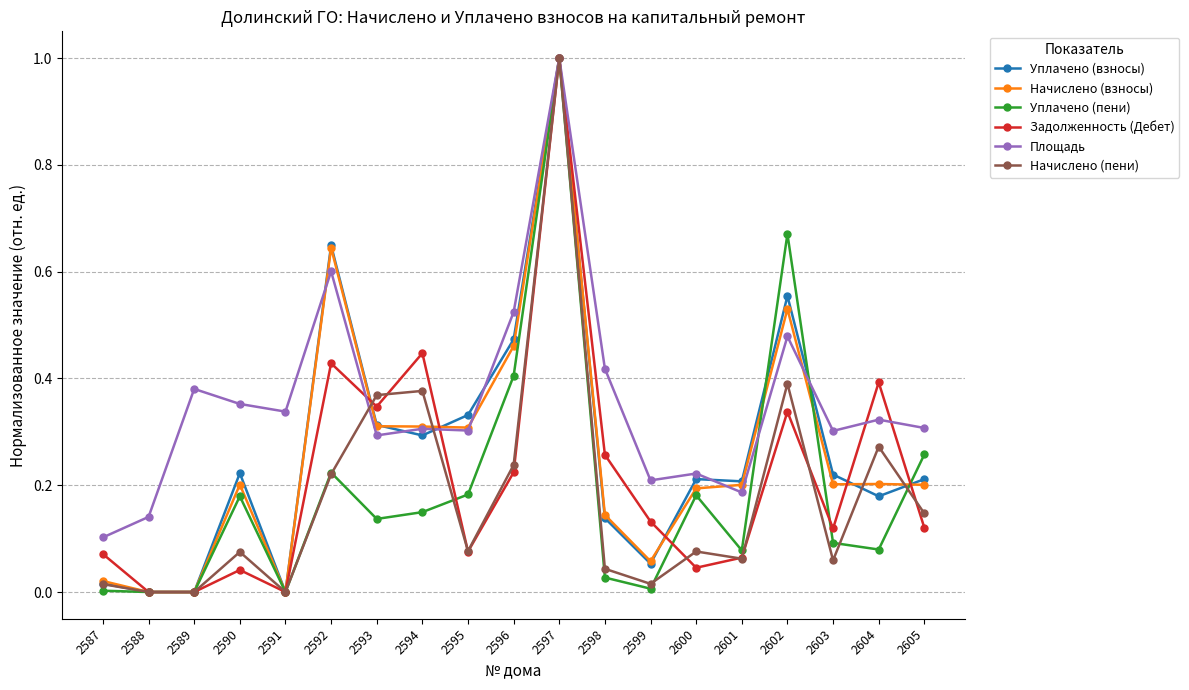

Which series has the largest total across all categories?

Площадь